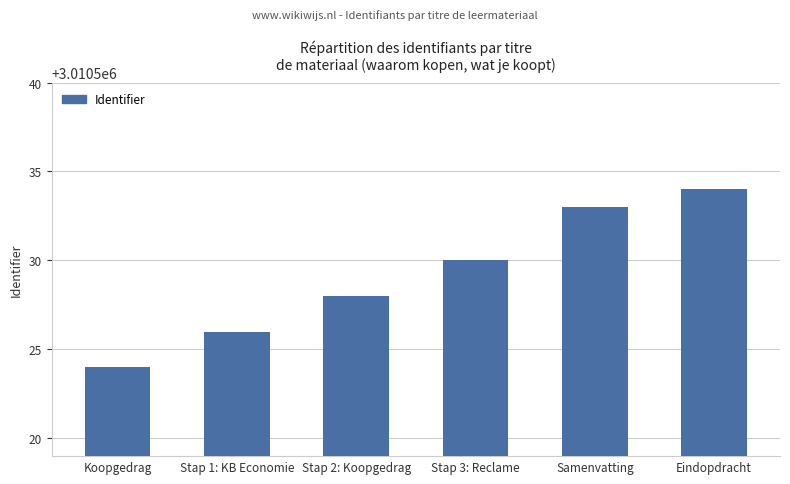

The value at Stap 3: Reclame is 3010530. True or false?

True